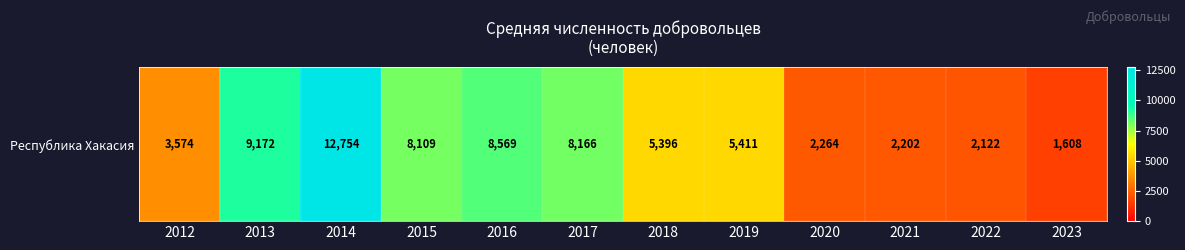

List the labels in order of value, largest first.

2014, 2013, 2016, 2017, 2015, 2019, 2018, 2012, 2020, 2021, 2022, 2023